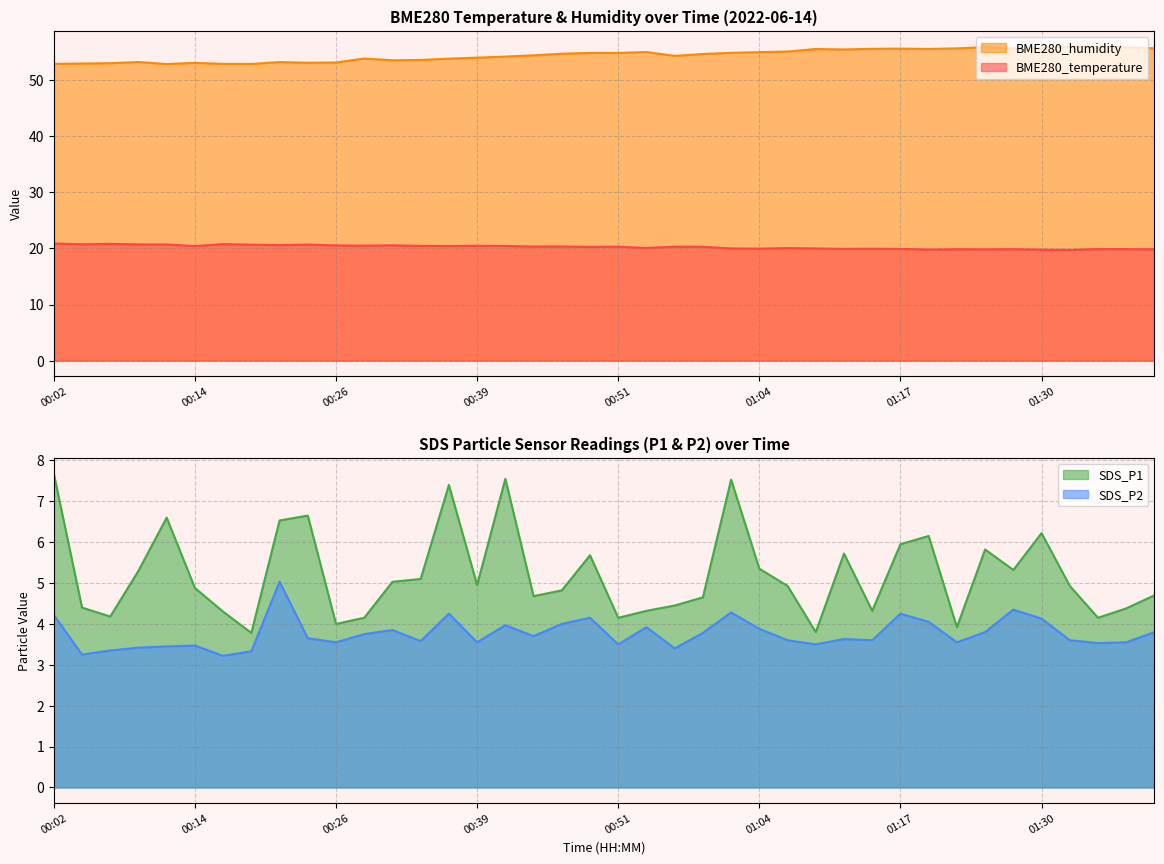

How many interior local peaks does the BME280_temperature series have?

12